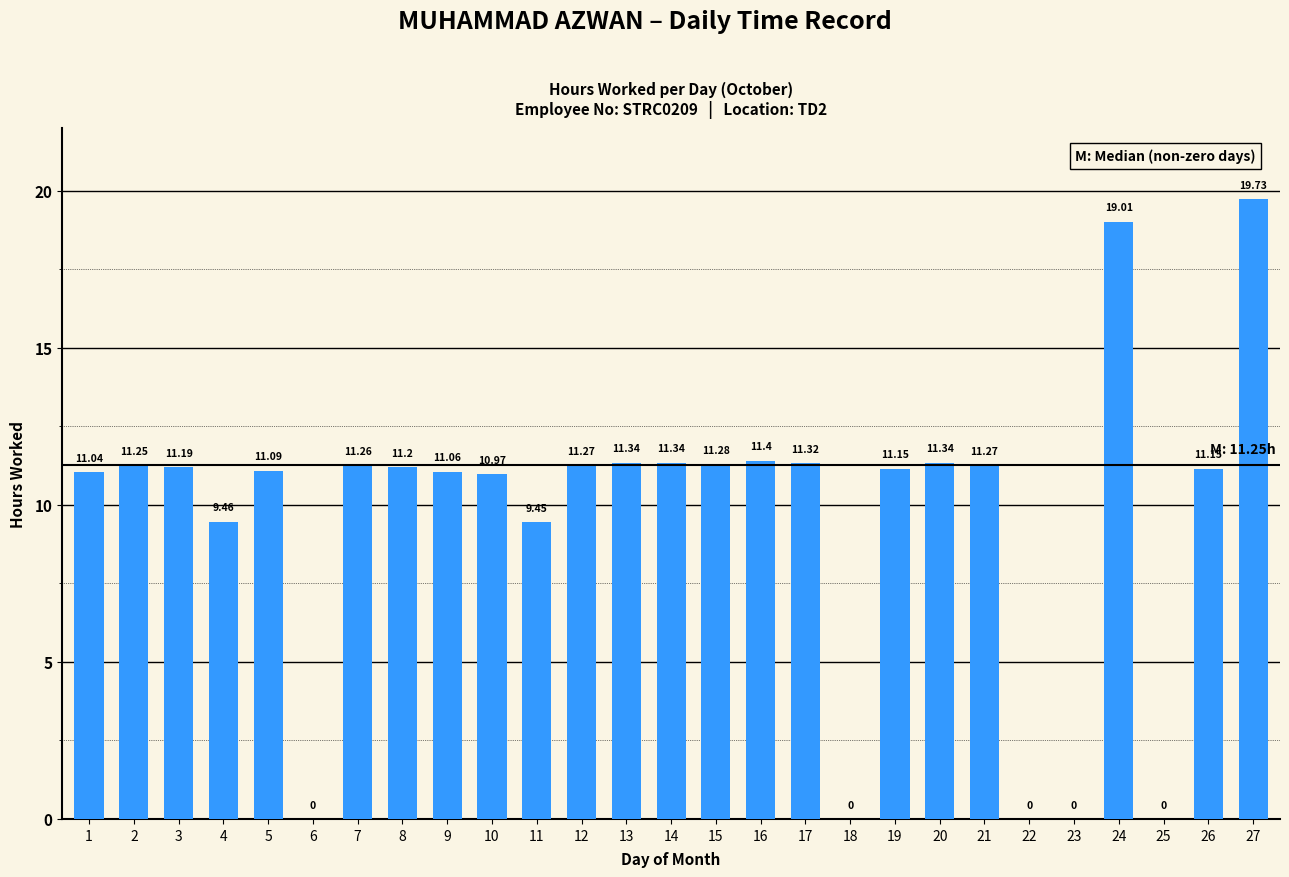

What is the change in value from 6 to 20?

+11.3